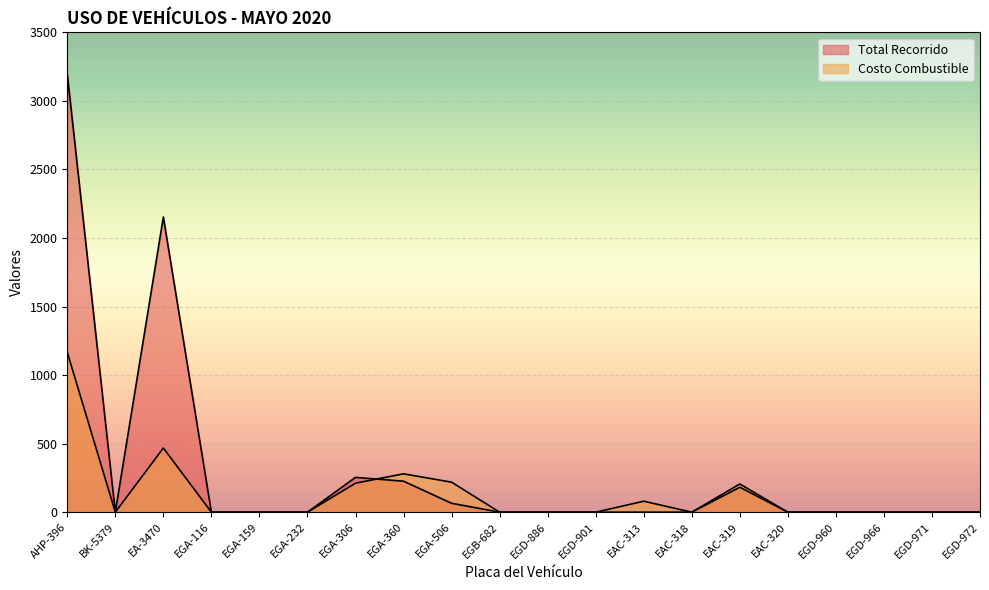

What is the greatest value displayed?

3196.0